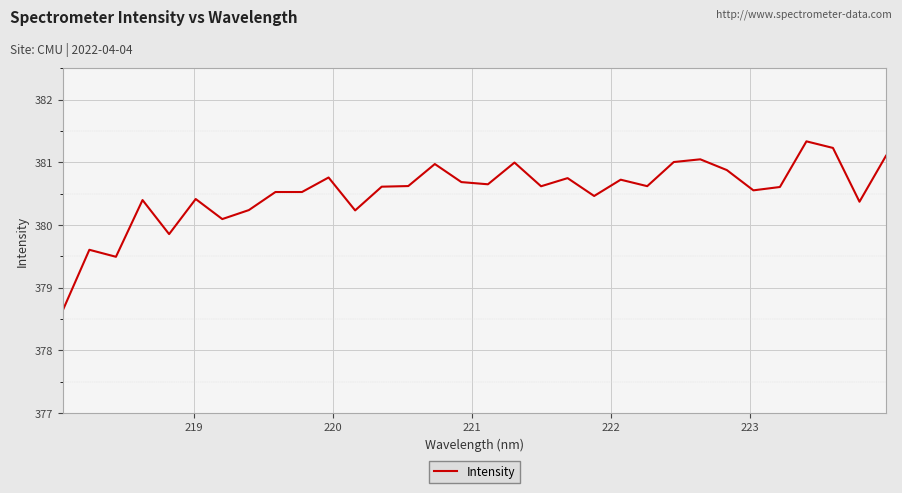

What is the minimum value shown in the chart?

378.6